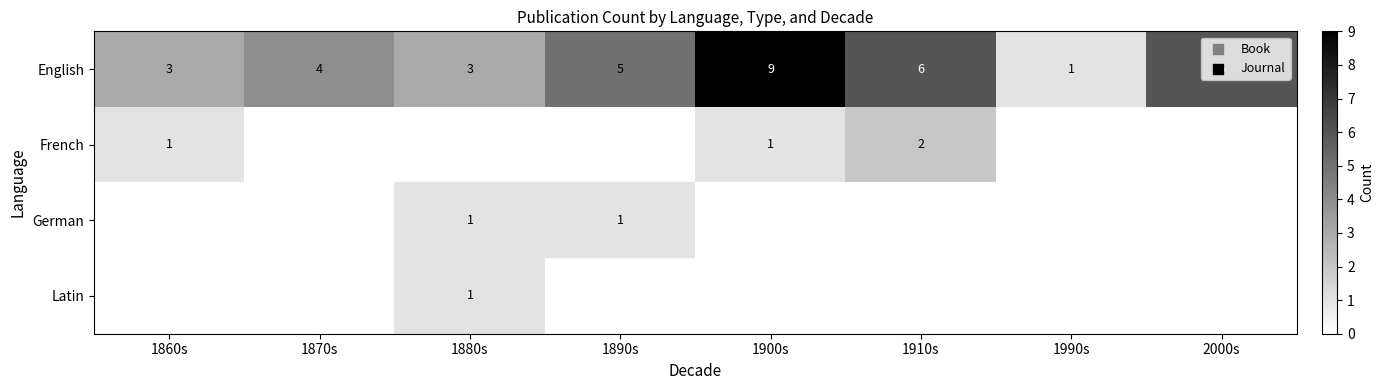

Count the English values in the range 3 to 6.

6